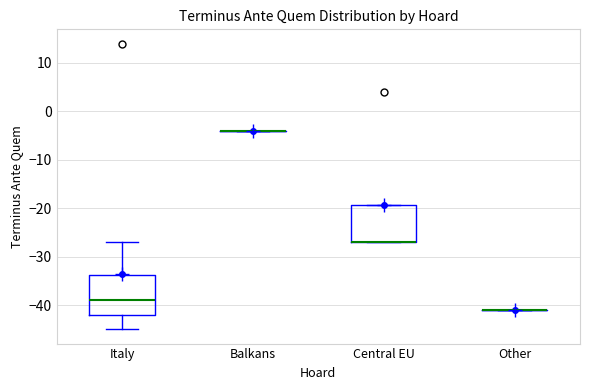

Reading left to right, read every box against the y-axis: the position of its median line, the range the box covers, and the ends of its whiskers. The values are not printed on the chart, so give them approximately, as read against the axis.

Italy: median -39, box -42 to -34, whiskers -45 to -27
Balkans: box collapsed to a line at -4, whiskers -4 to -4
Central EU: median -27 (drawn on the box's lower edge), box -27 to -19, whiskers -27 to -19
Other: box collapsed to a line at -41, whiskers -41 to -41